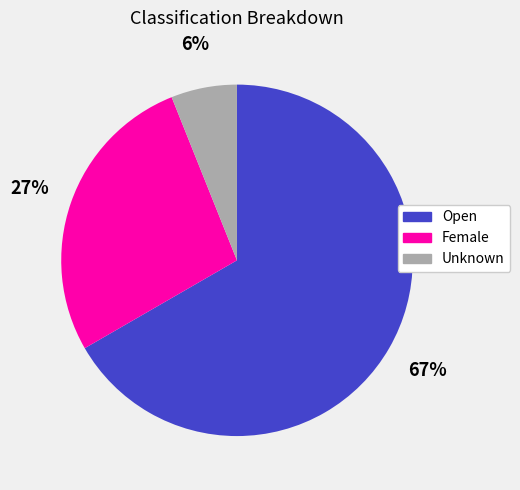

What is the smallest slice in the pie chart?

Unknown